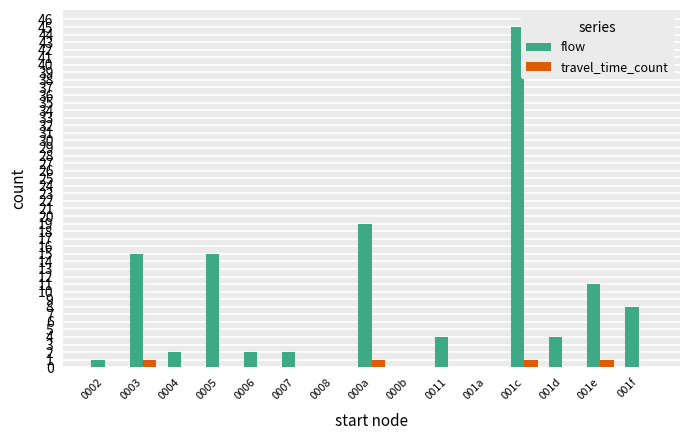

Reading left to right, extract all data points from this chart.

flow: 1	15	2	15	2	2	0	19	0	4	0	45	4	11	8
travel_time_count: 0	1	0	0	0	0	0	1	0	0	0	1	0	1	0